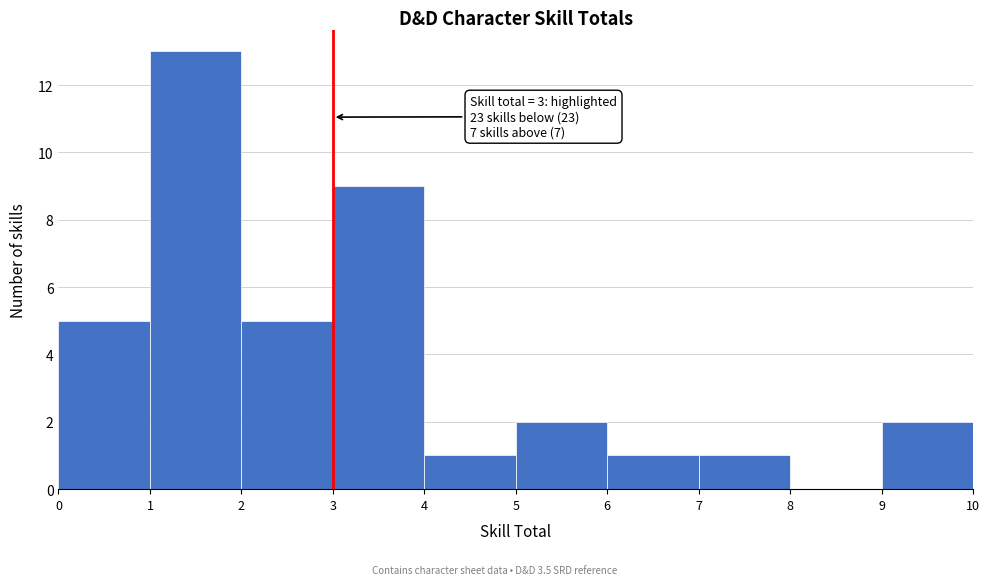

Over which range of the x-axis is the bar tallest?

1 to 2